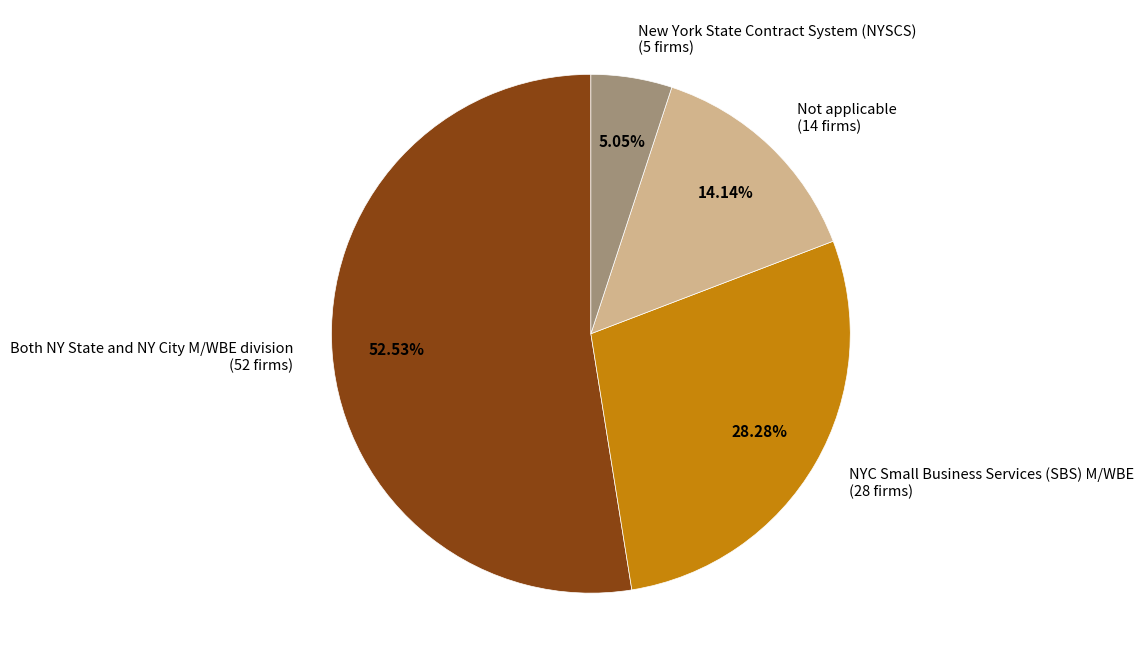

The Both NY State and NY City M/WBE division slice represents 47% of the pie. True or false?

False